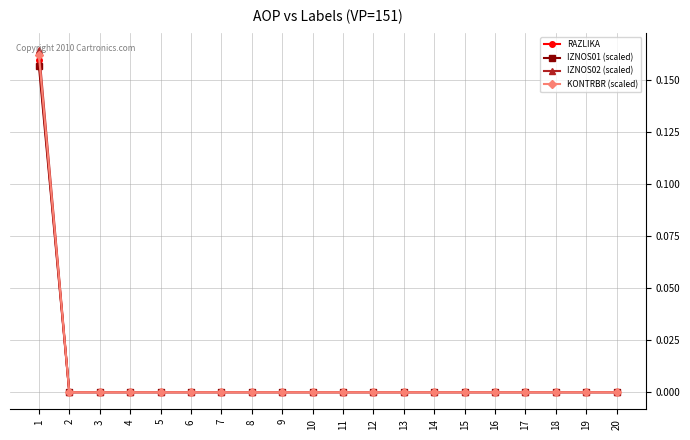

How many lines are shown in the chart?

4